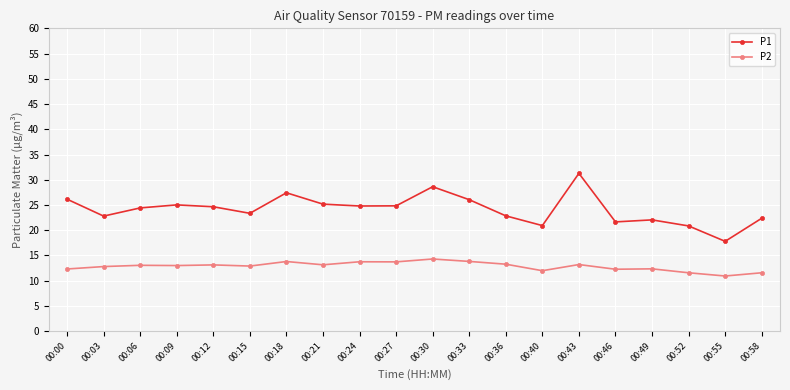

What is the spread (max minus min) of values at 00:46?

9.4